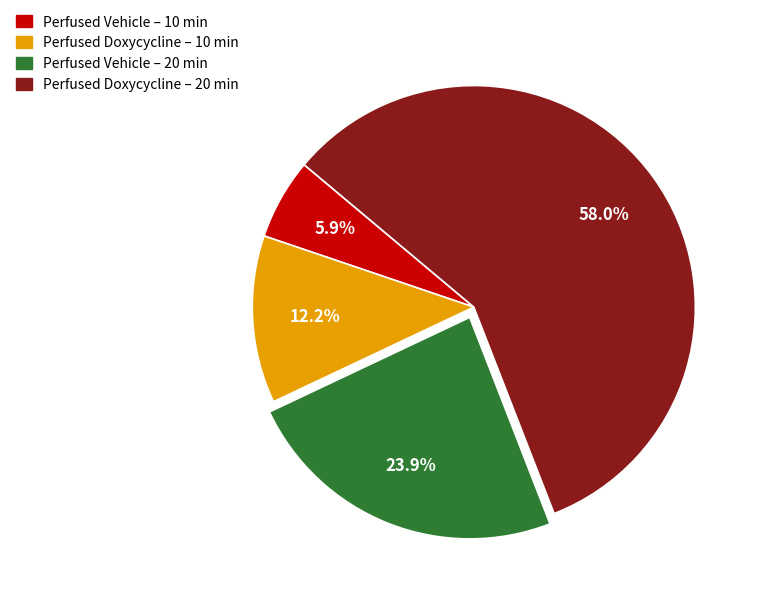

Is there any slice that represents more than half of the pie?

Yes